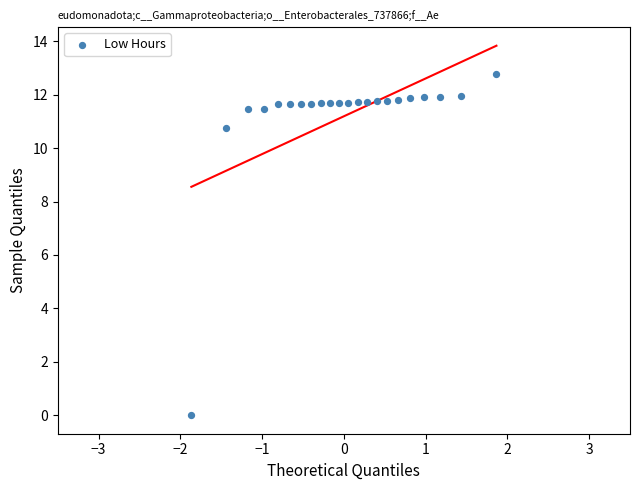

What is the range of X values (max minus min)?

3.7